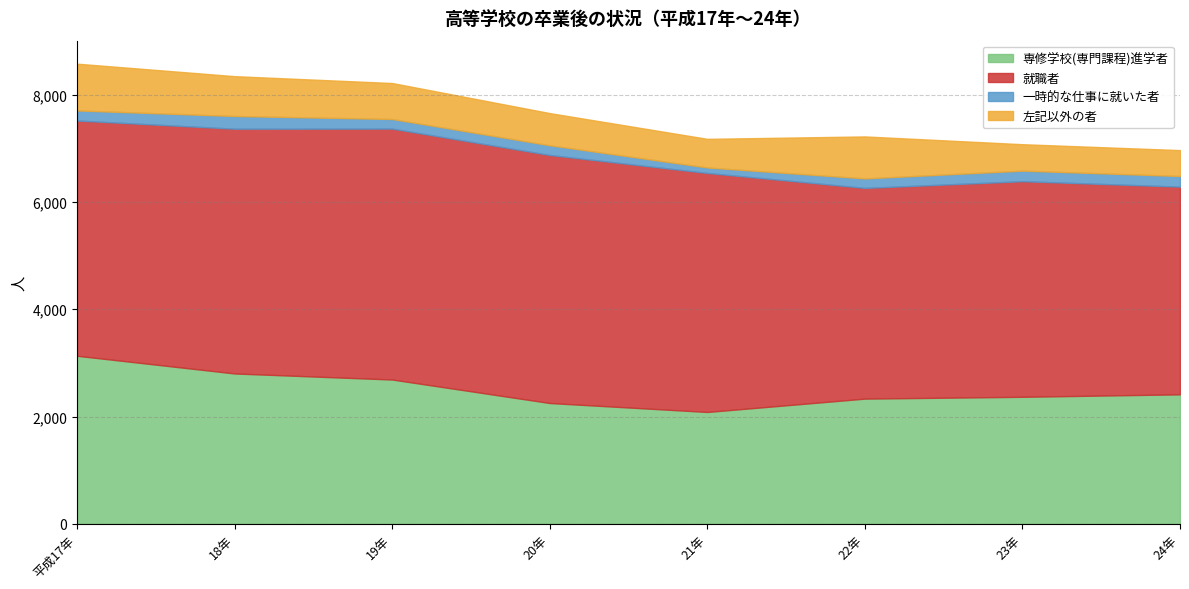

Is it true that 一時的な仕事に就いた者 equals 92 at 20年?

False